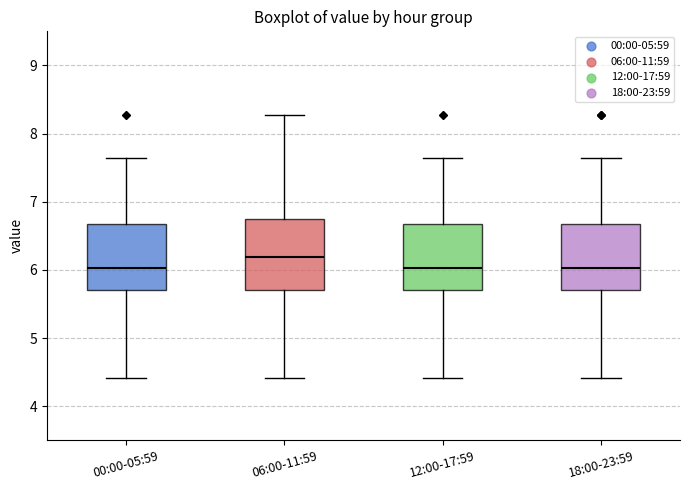

Reading left to right, read every box against the y-axis: the position of its median line, the range the box covers, and the ends of its whiskers. The values are not printed on the chart, so give them approximately, as read against the axis.

00:00-05:59: median 6.0, box 5.7 to 6.7, whiskers 4.4 to 7.6
06:00-11:59: median 6.2, box 5.7 to 6.8, whiskers 4.4 to 8.3
12:00-17:59: median 6.0, box 5.7 to 6.7, whiskers 4.4 to 7.6
18:00-23:59: median 6.0, box 5.7 to 6.7, whiskers 4.4 to 7.6